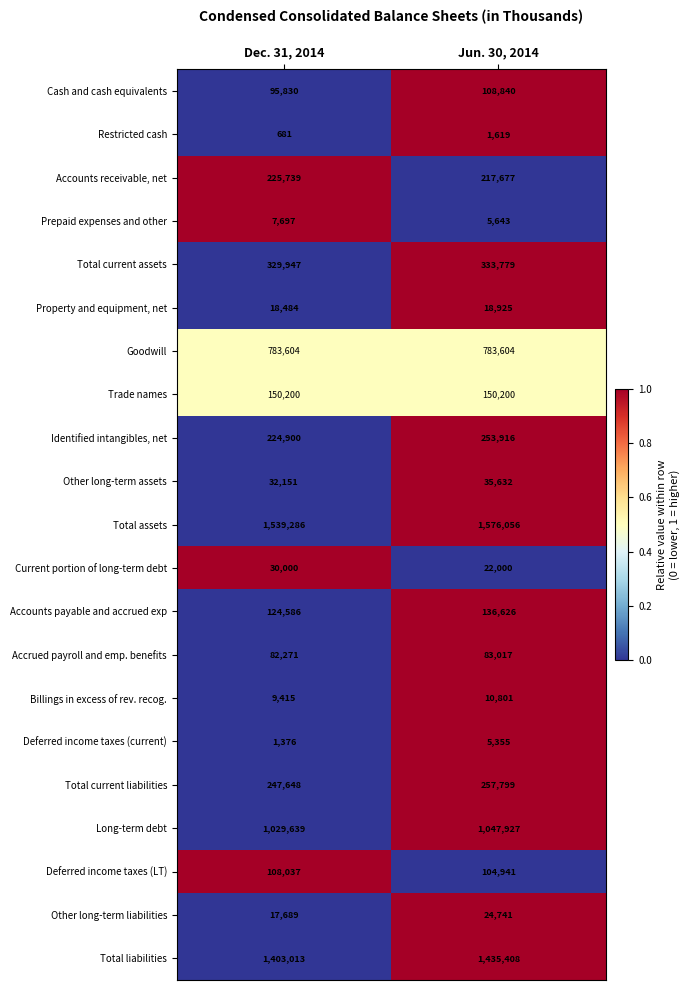

Count the number of categories in the chart.

2